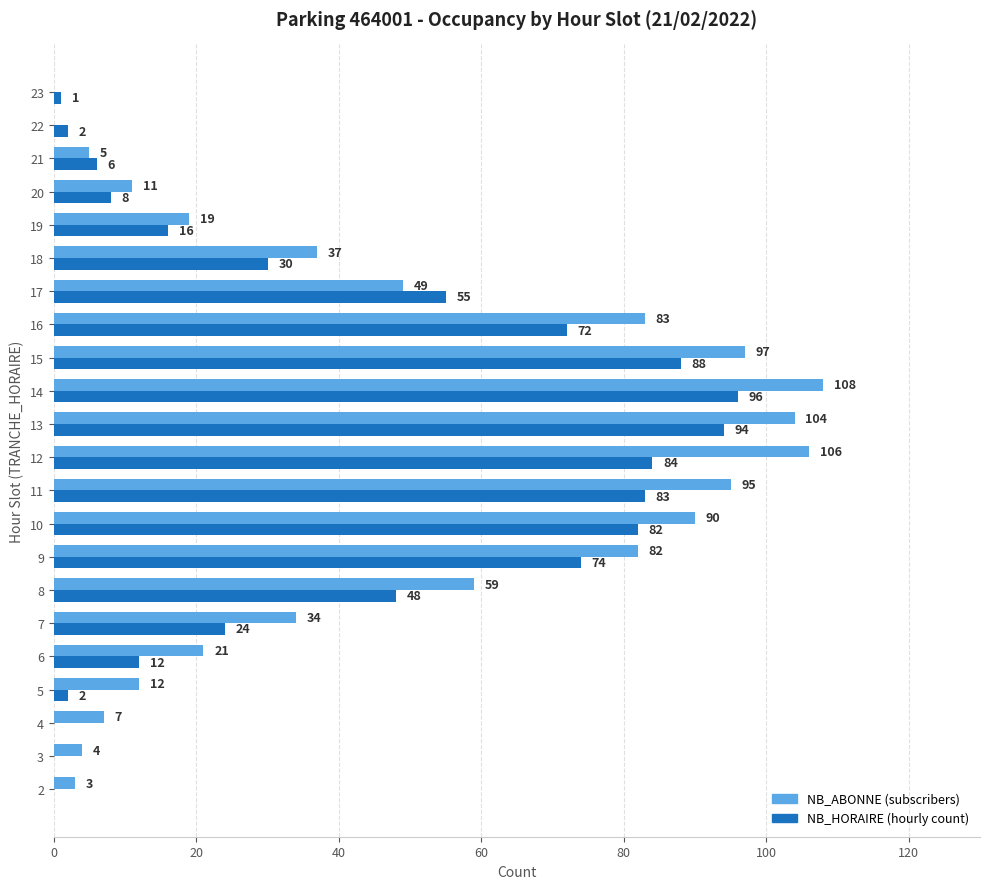

What is the total value across all series at 9?

156